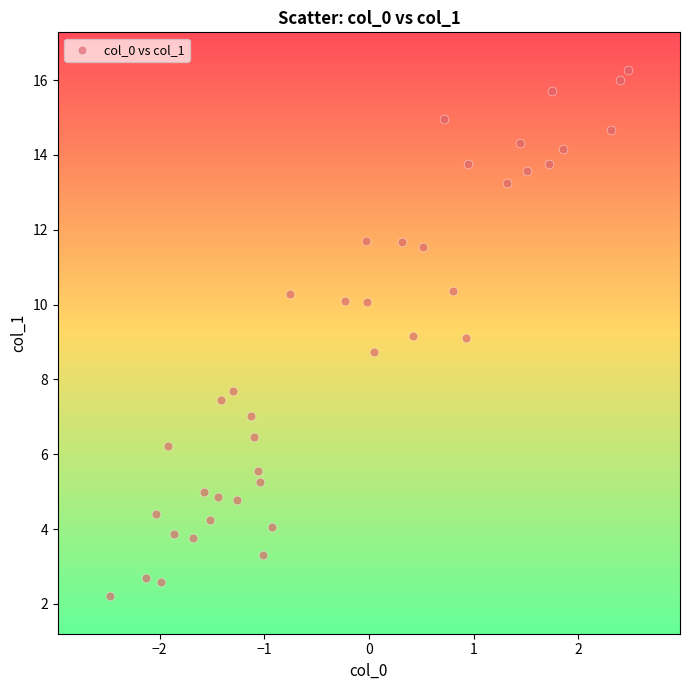

What is the range of Y values (max minus min)?

14.1